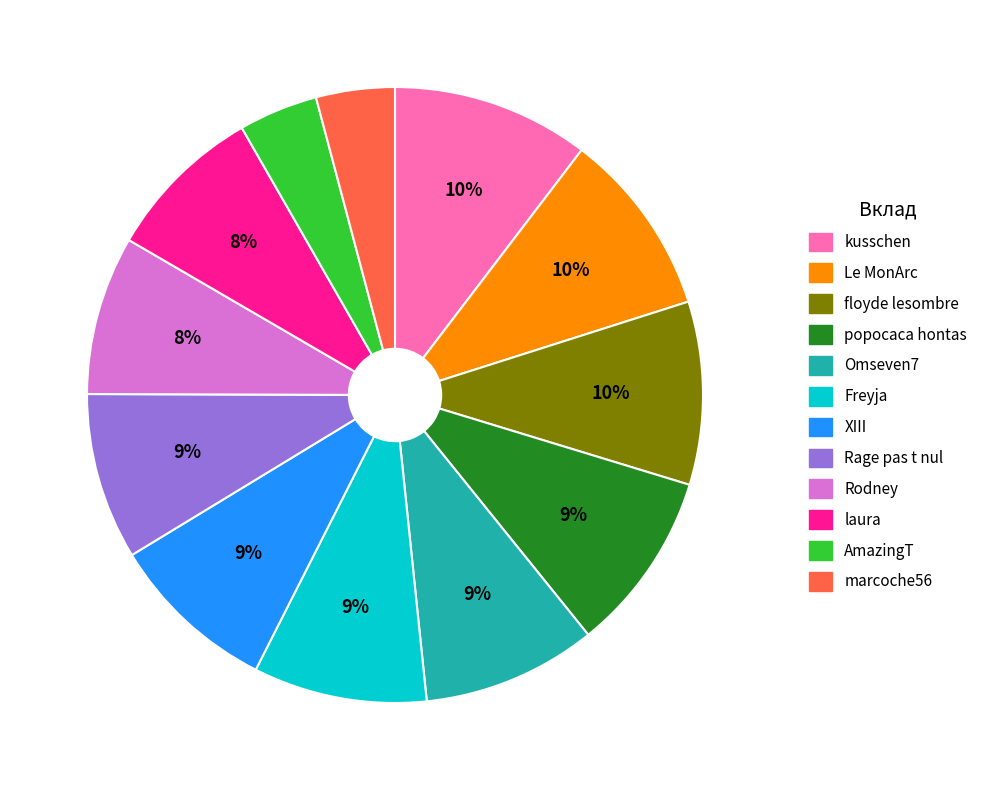

The marcoche56 slice represents 4% of the pie. True or false?

True